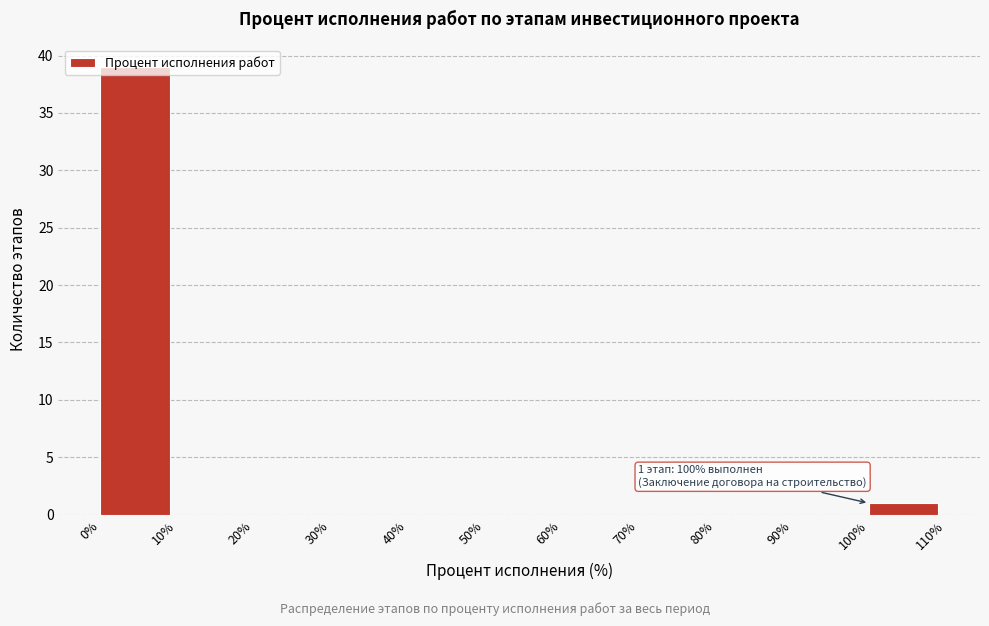

Which range on the x-axis has the tallest bar?

0% to 10%